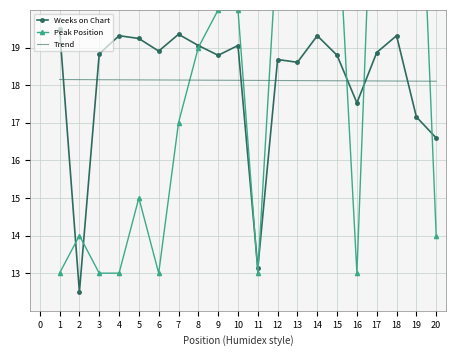

True or false: Weeks on Chart has more than 2 points higher than both neighbors.

True